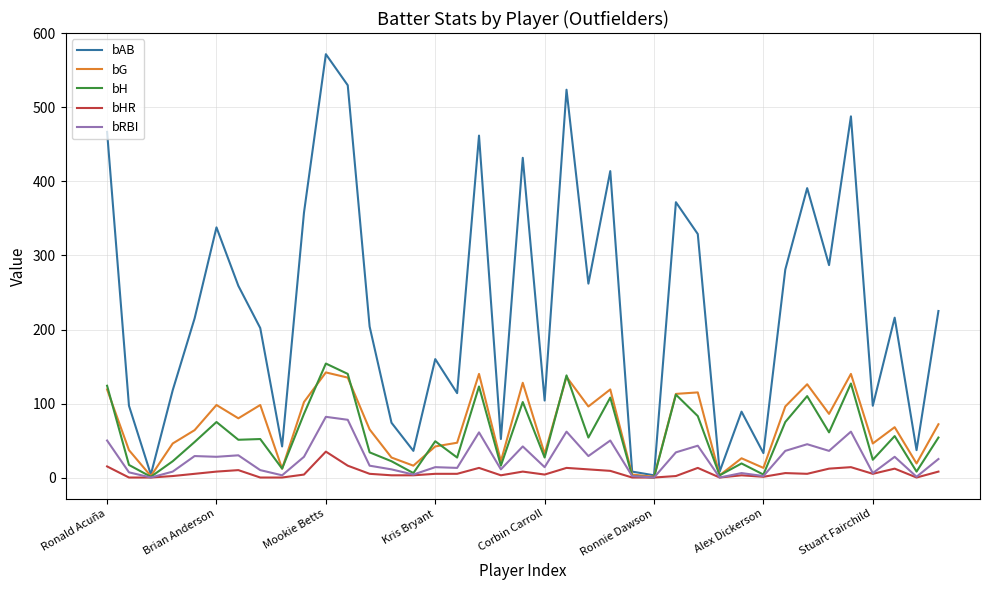

Which series has the largest total across all categories?

bAB